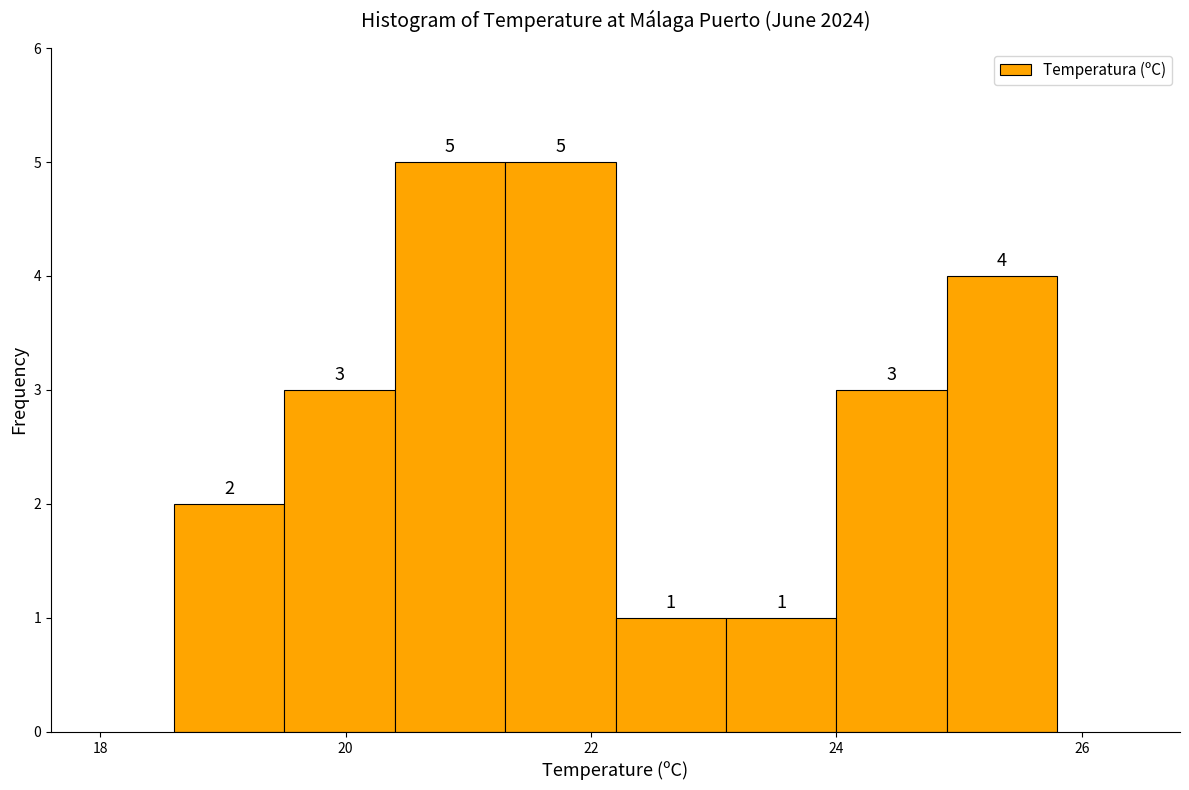

Reading left to right, list every bar in this chart as the range it spans on the x-axis followed by its height. The bar edges are not printed on the chart, so give them approximately, as read against the axis.

18.6 to 19.5: 2
19.5 to 20.4: 3
20.4 to 21.3: 5
21.3 to 22.2: 5
22.2 to 23.1: 1
23.1 to 24.0: 1
24.0 to 24.9: 3
24.9 to 25.8: 4